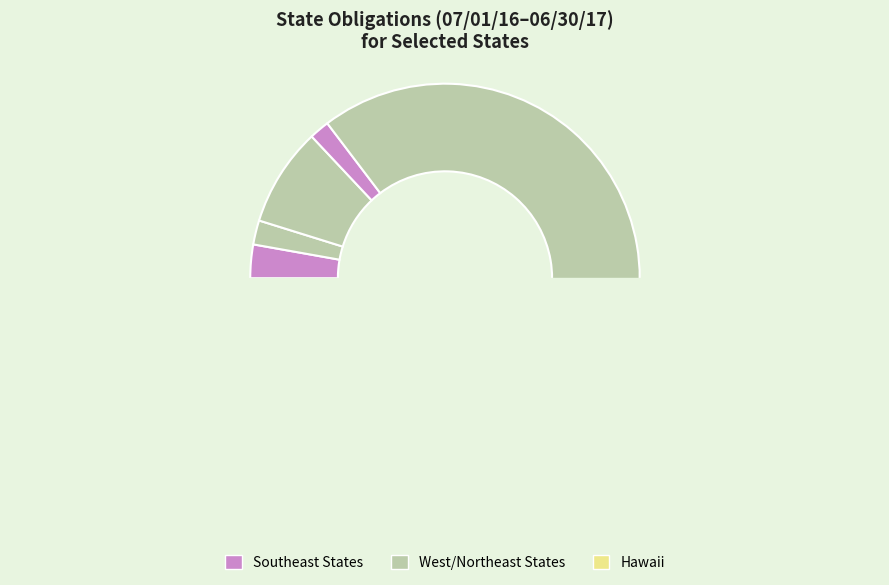

Is the sum of Arkansas and Connecticut greater than half?

No